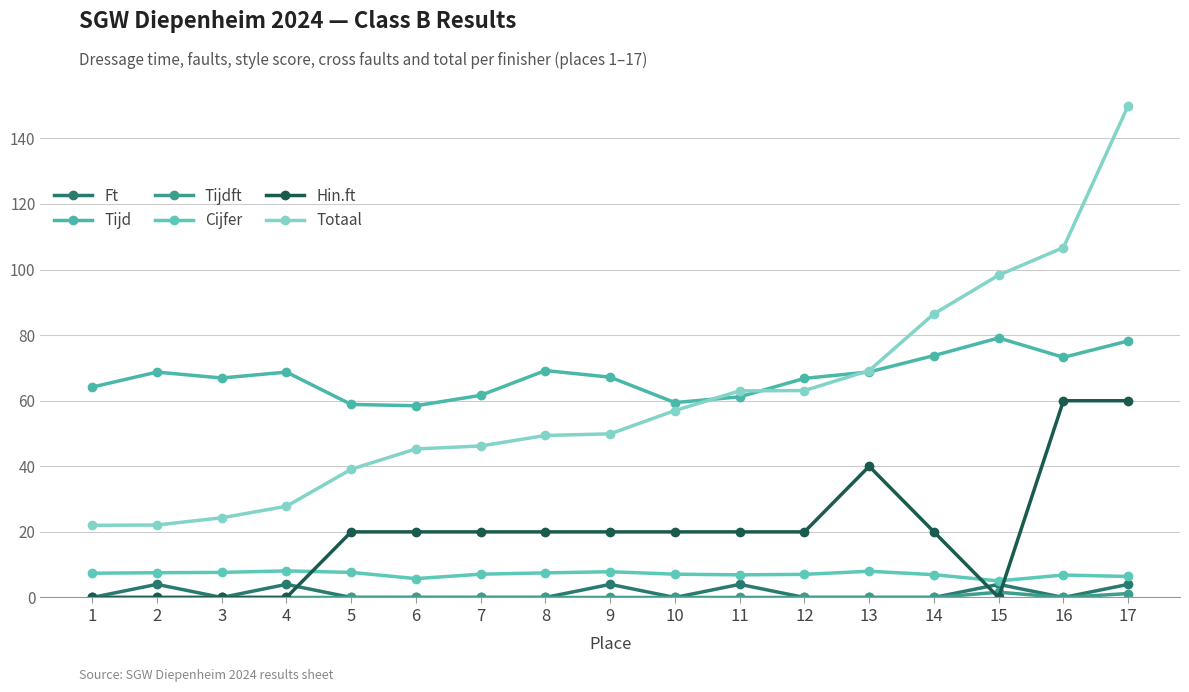

Does the chart display data point markers on the line(s)?

Yes